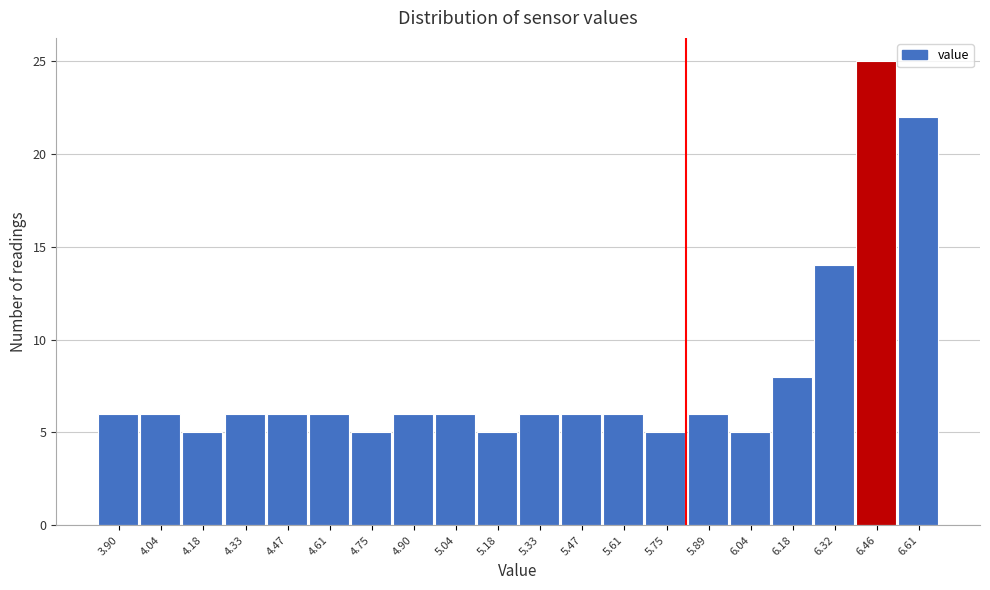

Reading right to left, extract all data points from this chart.

6.61=22	6.46=25	6.32=14	6.18=8	6.04=5	5.89=6	5.75=5	5.61=6	5.47=6	5.33=6	5.18=5	5.04=6	4.90=6	4.75=5	4.61=6	4.47=6	4.33=6	4.18=5	4.04=6	3.90=6